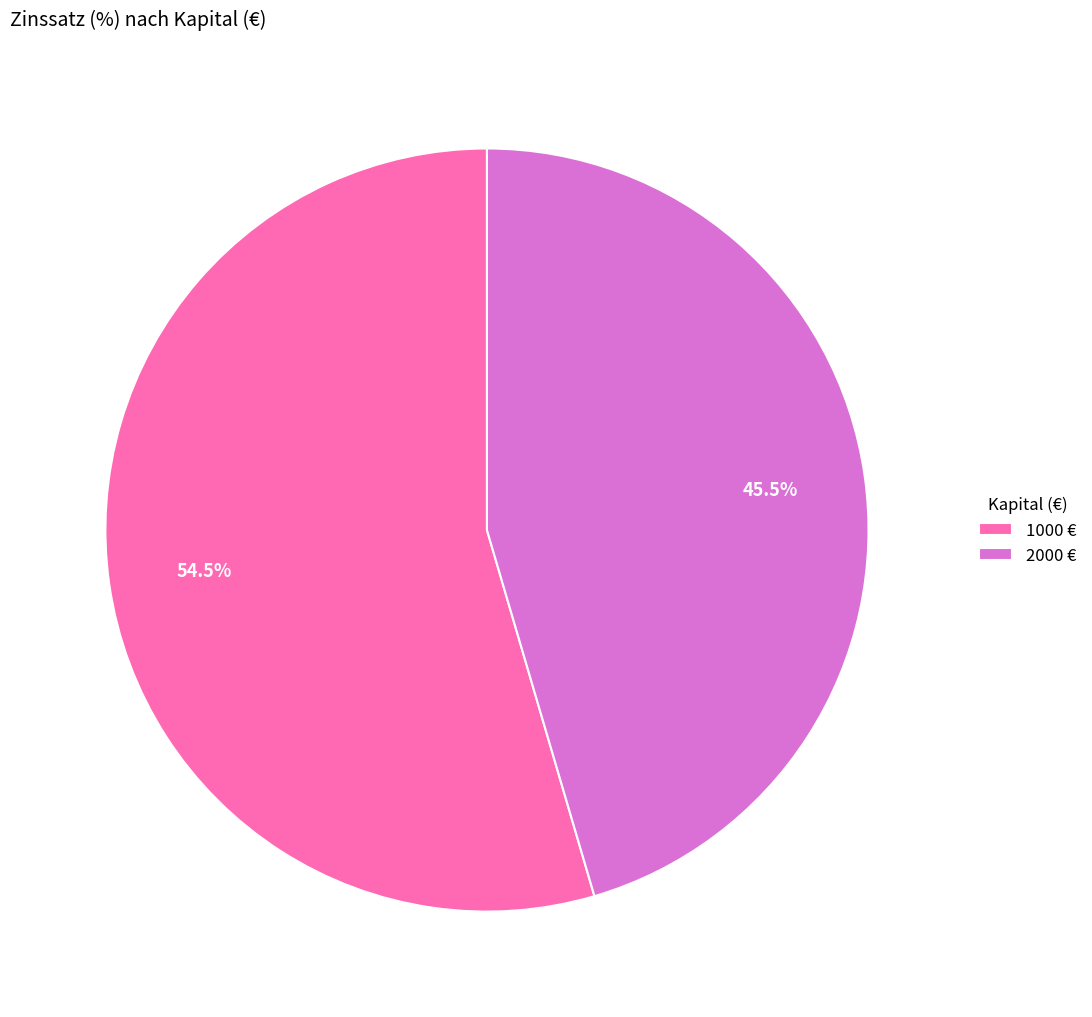

Does any single category account for the majority?

Yes